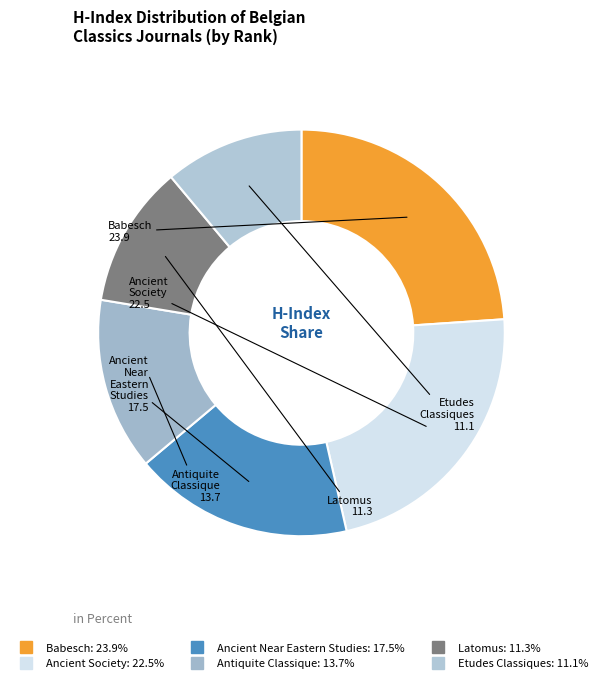

Do Antiquite Classique and Ancient Near Eastern Studies together represent more than half of the pie?

No